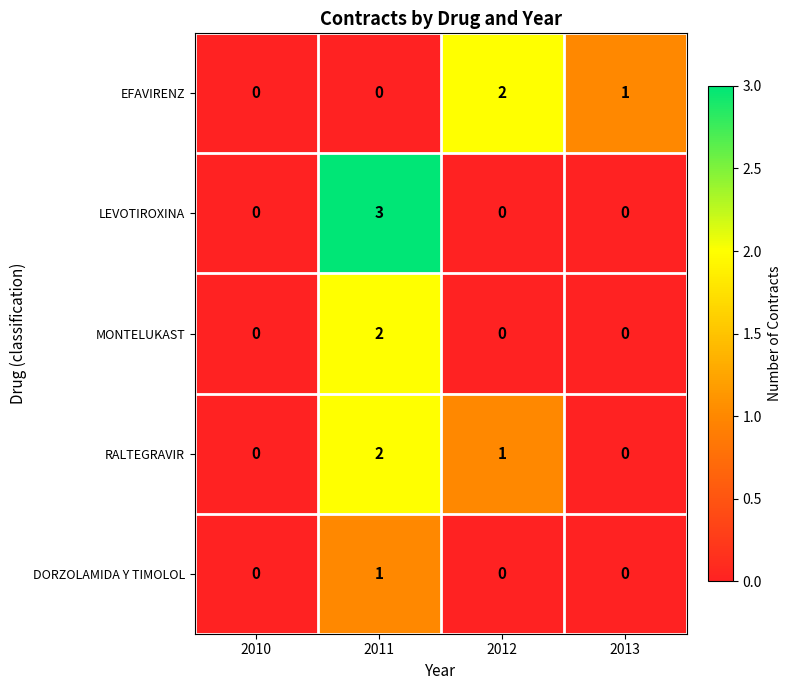

Which series has the widest spread of values?

LEVOTIROXINA